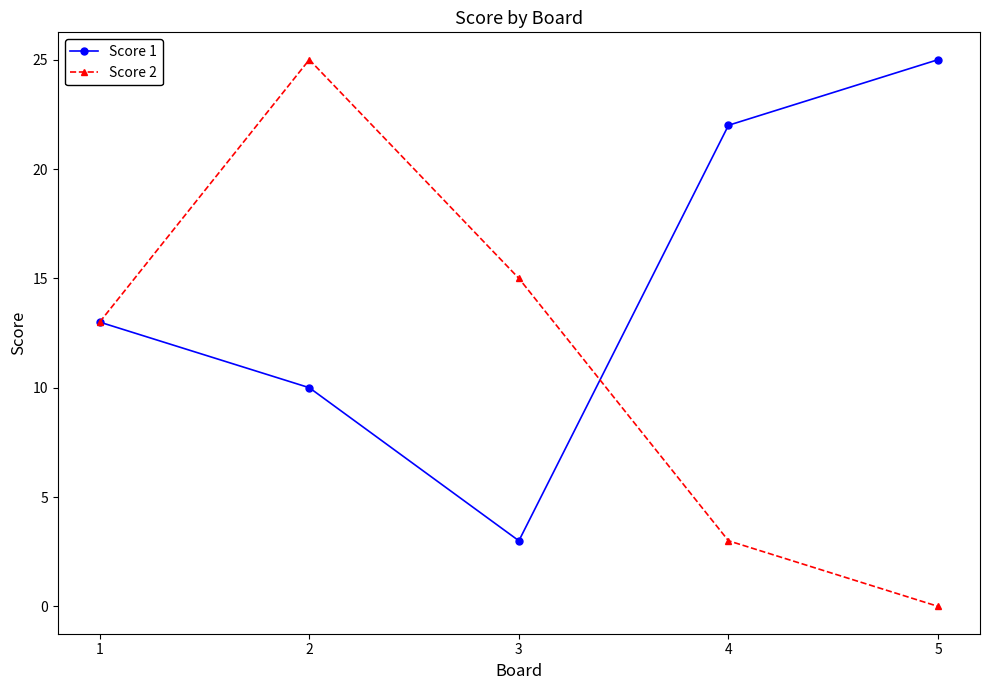

Which series has the widest spread of values?

Score 2